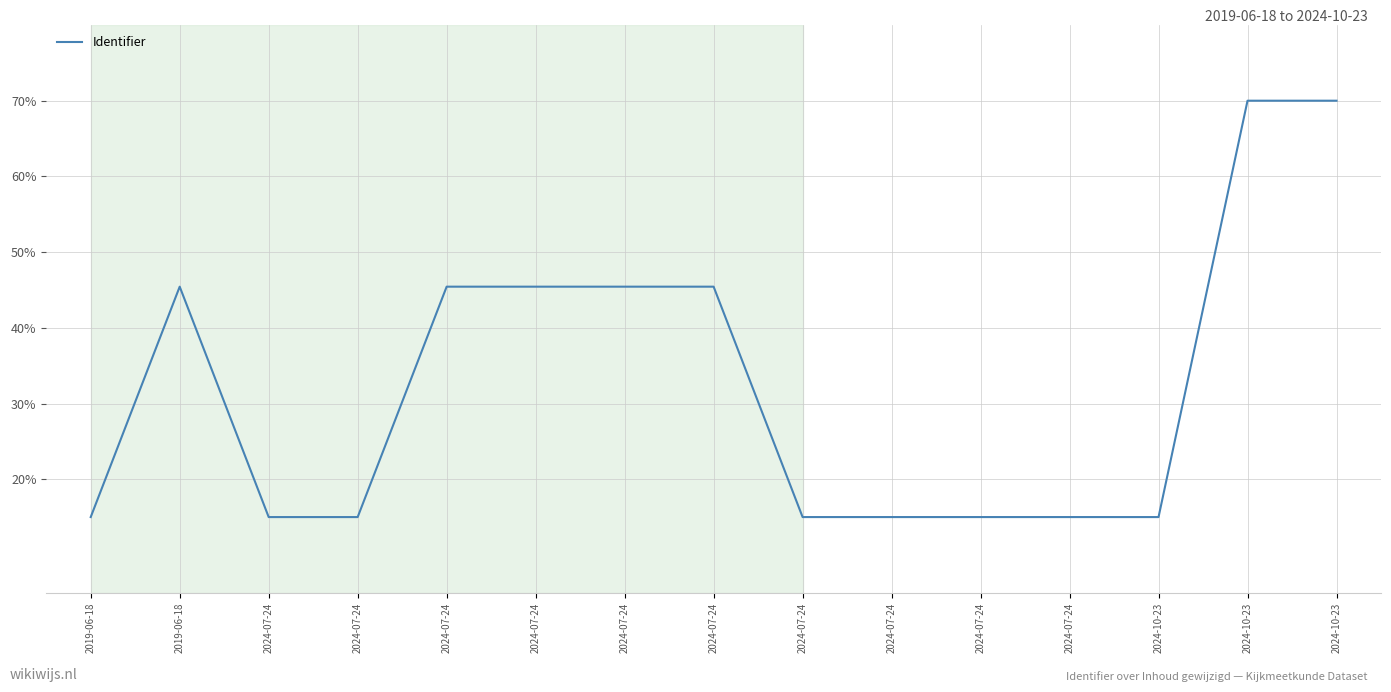

How many lines are shown in the chart?

1